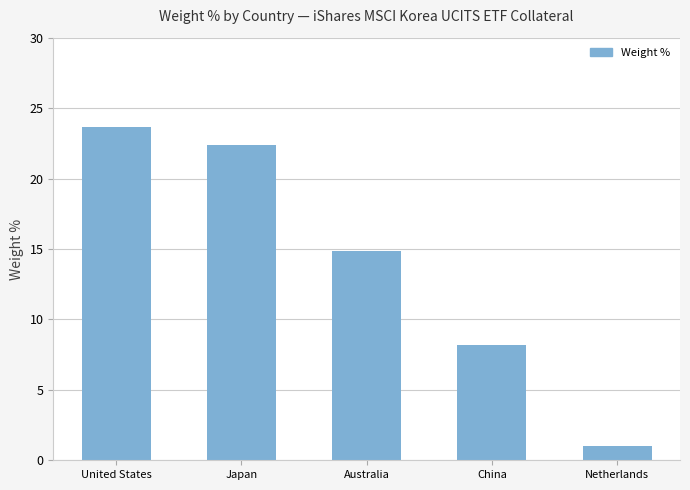

What is the difference between the second highest and second lowest values?

14.2